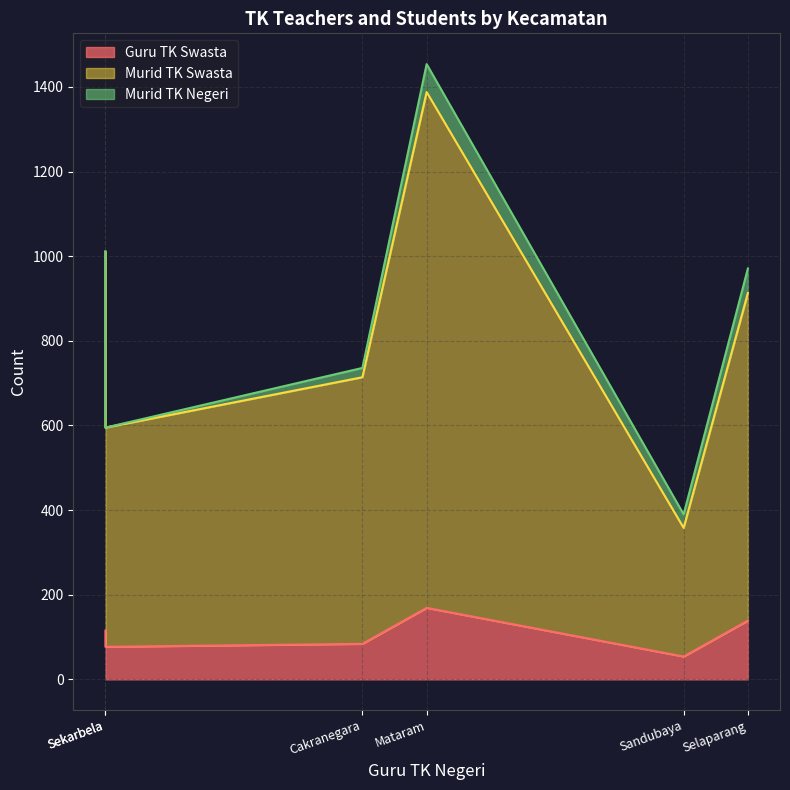

What is the label of the 5th point from the left?

Sekarbela